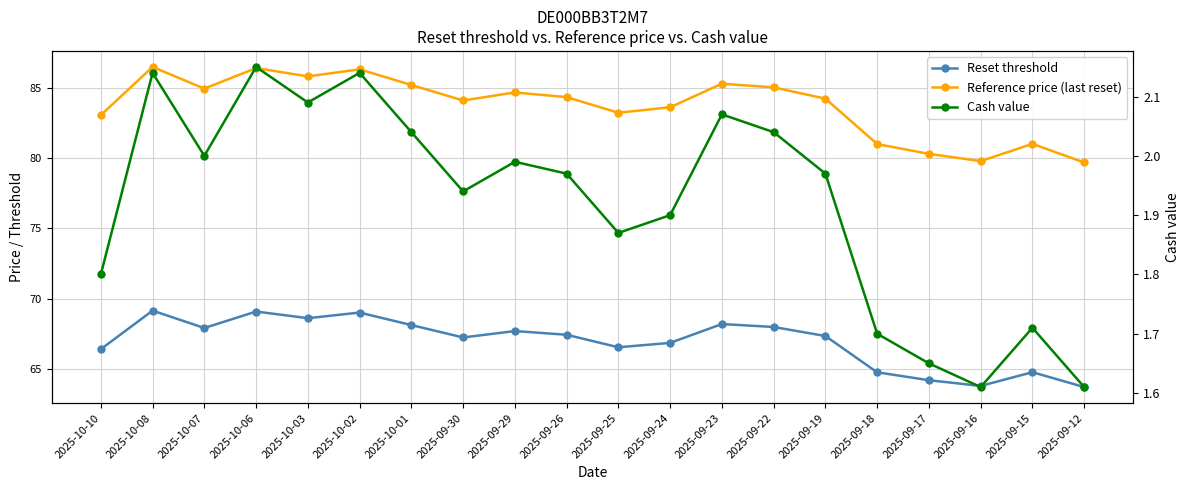

What is the label of the 2nd point from the left?

2025-10-08